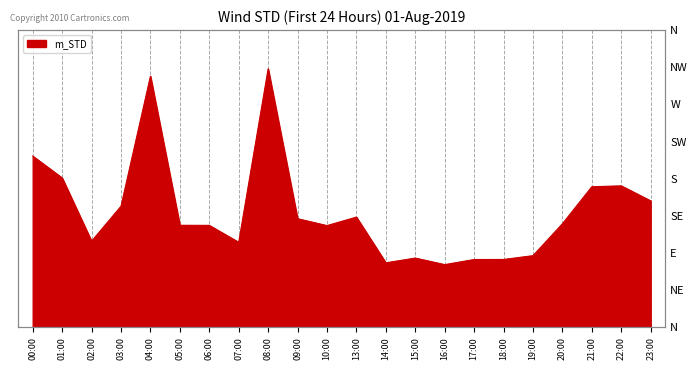

The value at 20:00 is 13.1. True or false?

False